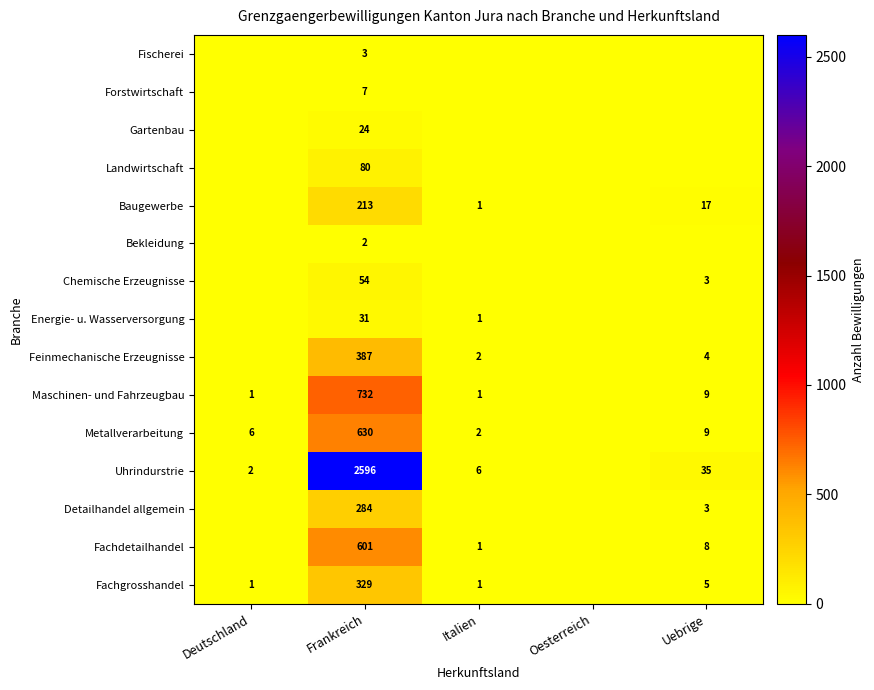

Is it true that Fachgrosshandel equals 7 at Uebrige?

False